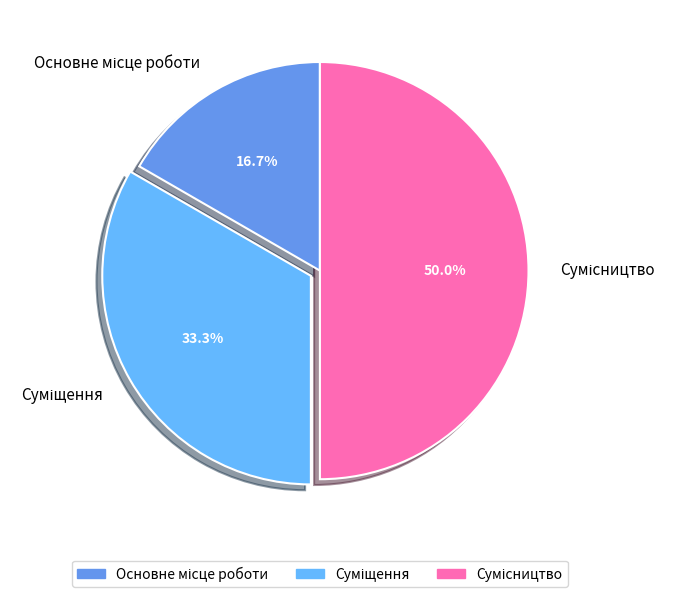

What percentage is the Сумісництво slice, to the nearest percent?

50%